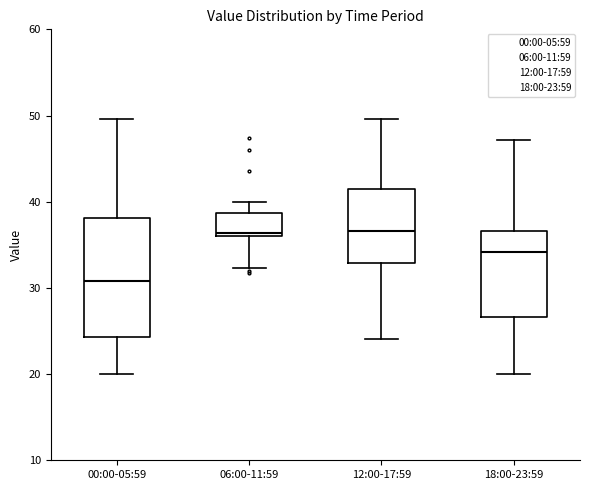

Reading left to right, read every box against the y-axis: the position of its median line, the range the box covers, and the ends of its whiskers. The values are not printed on the chart, so give them approximately, as read against the axis.

00:00-05:59: median 31, box 24 to 38, whiskers 20 to 50
06:00-11:59: median 36, box 36 to 39, whiskers 32 to 40
12:00-17:59: median 37, box 33 to 41, whiskers 24 to 50
18:00-23:59: median 34, box 27 to 37, whiskers 20 to 47